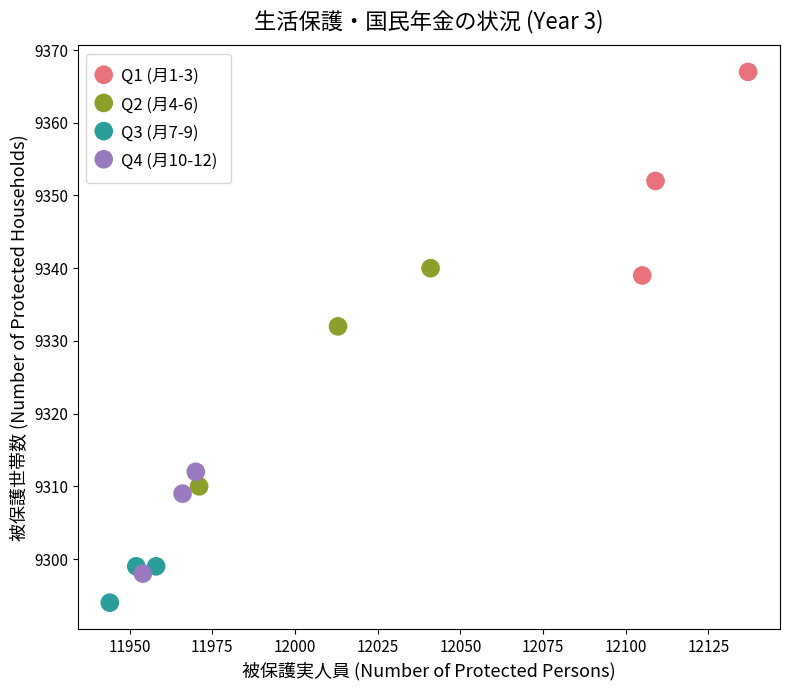

Which series reaches the minimum Y coordinate?

Q3 (月7-9)